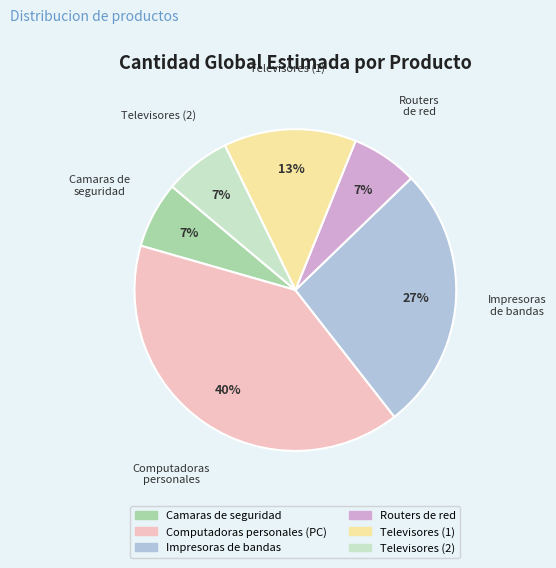

To the nearest percent, what is the average slice percentage?

17%